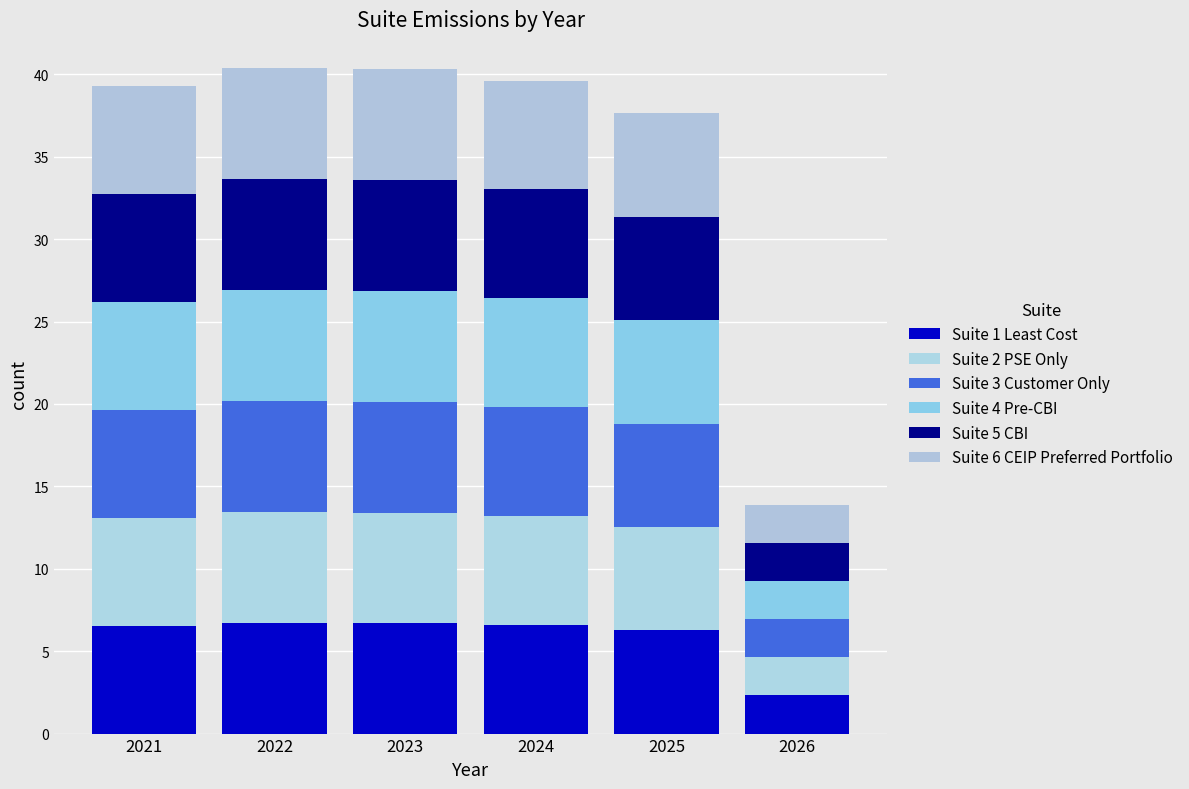

Are the bars grouped side by side (vs. stacked)?

No